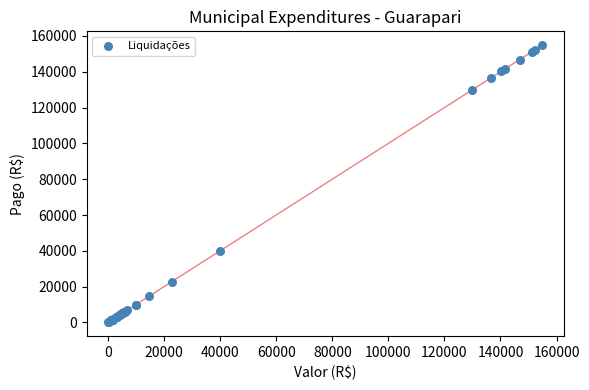

What Y value in the scatter plot is closest to 77496?

40000.0